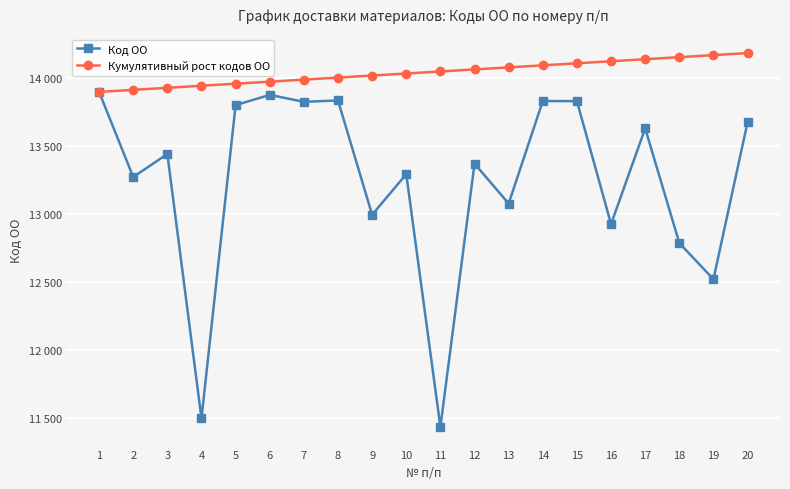

Is this an area chart (filled region under the line)?

No